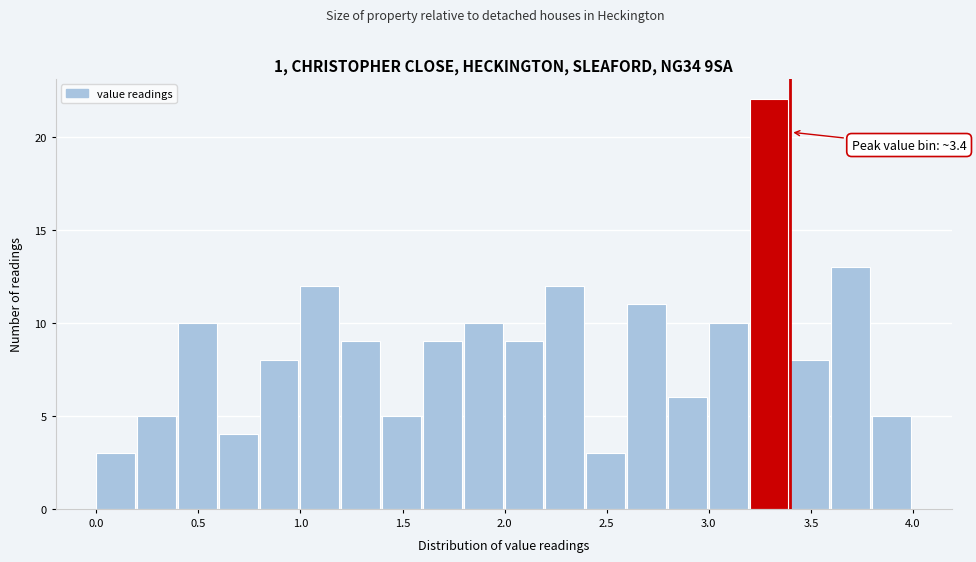

Over which range of the x-axis is the bar tallest?

3.2 to 3.4